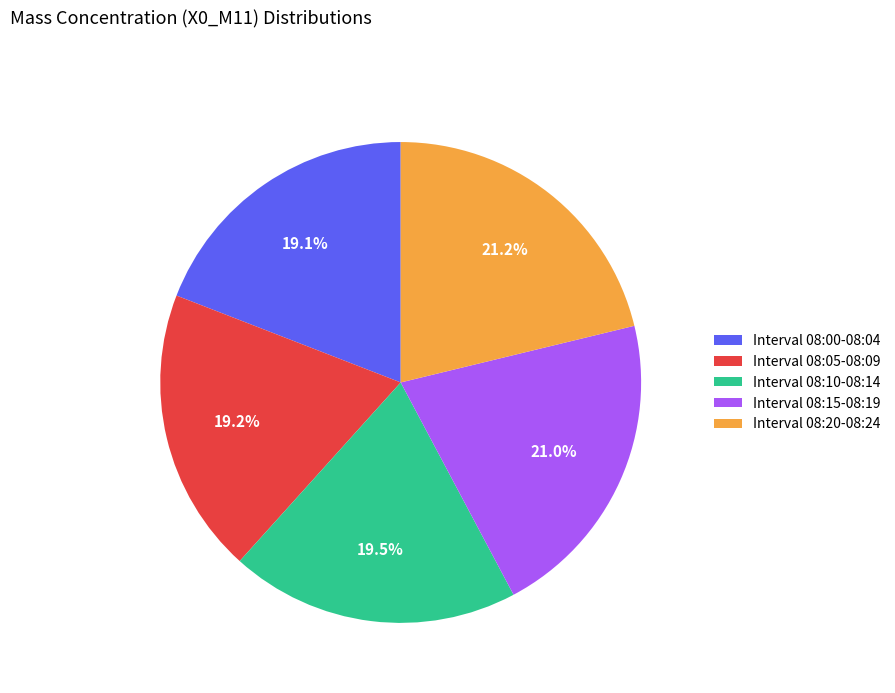

Approximately how many times larger is the value at Interval 08:10-08:14 compared to Interval 08:15-08:19?

0.9